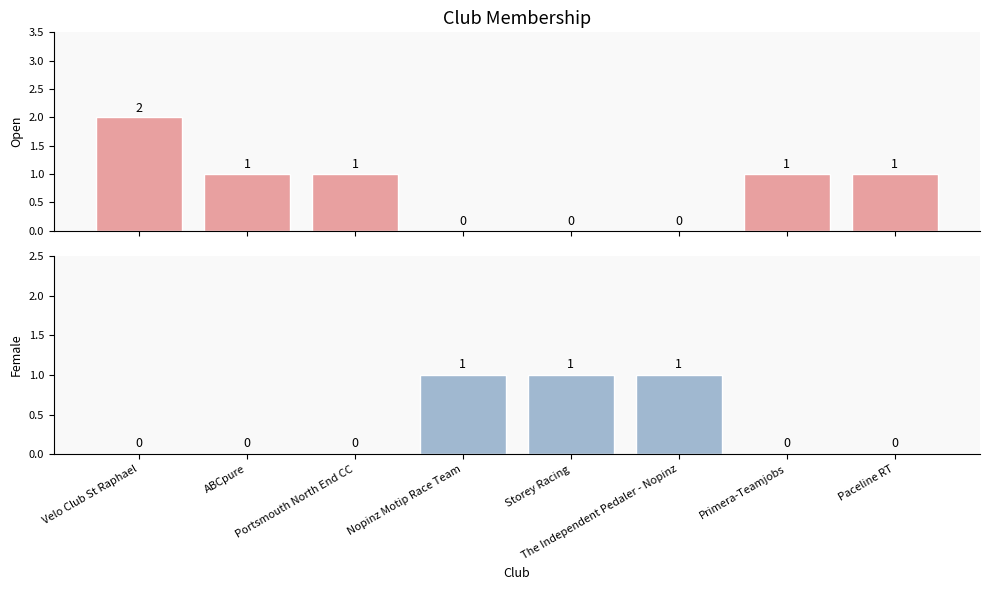

List the labels in order of Open value, largest first.

Velo Club St Raphael, ABCpure, Portsmouth North End CC, Primera-Teamjobs, Paceline RT, Nopinz Motip Race Team, Storey Racing, The Independent Pedaler - Nopinz